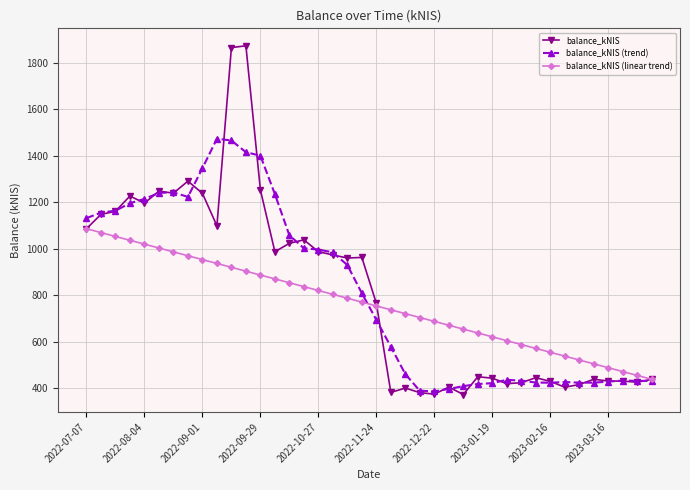

True or false: balance_kNIS has more than 1 interior local peaks.

True